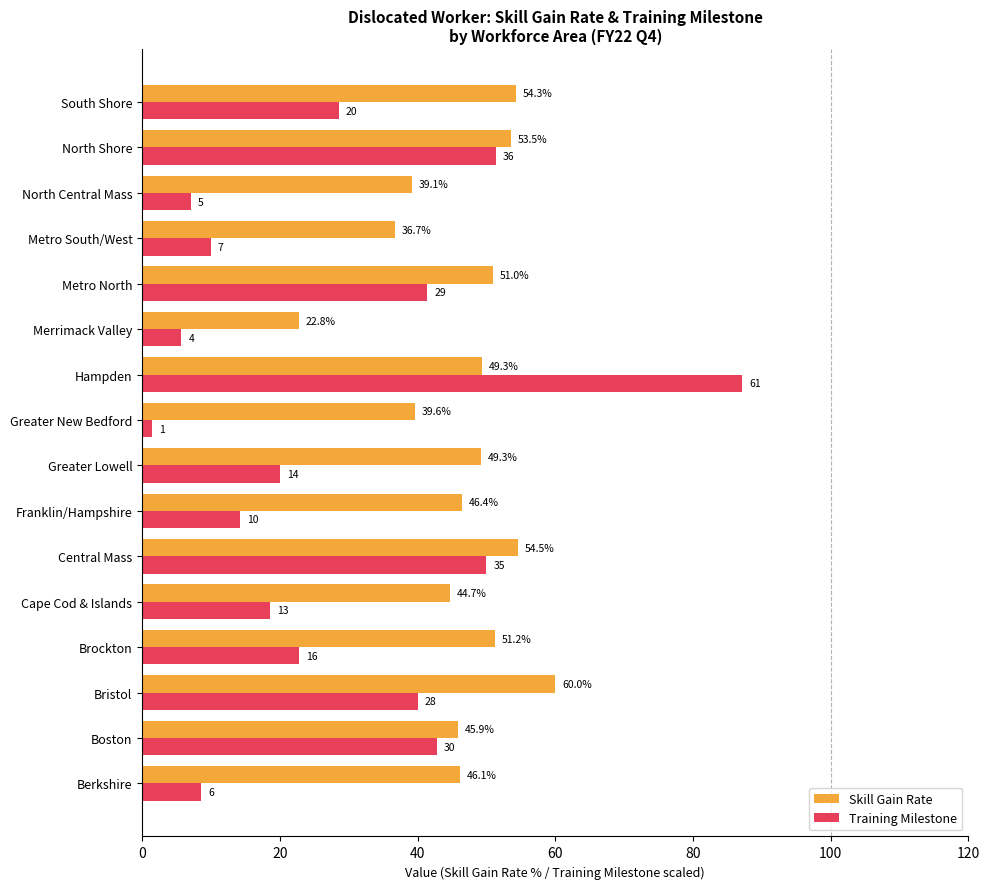

At how many categories does at least one series exceed 26?

15